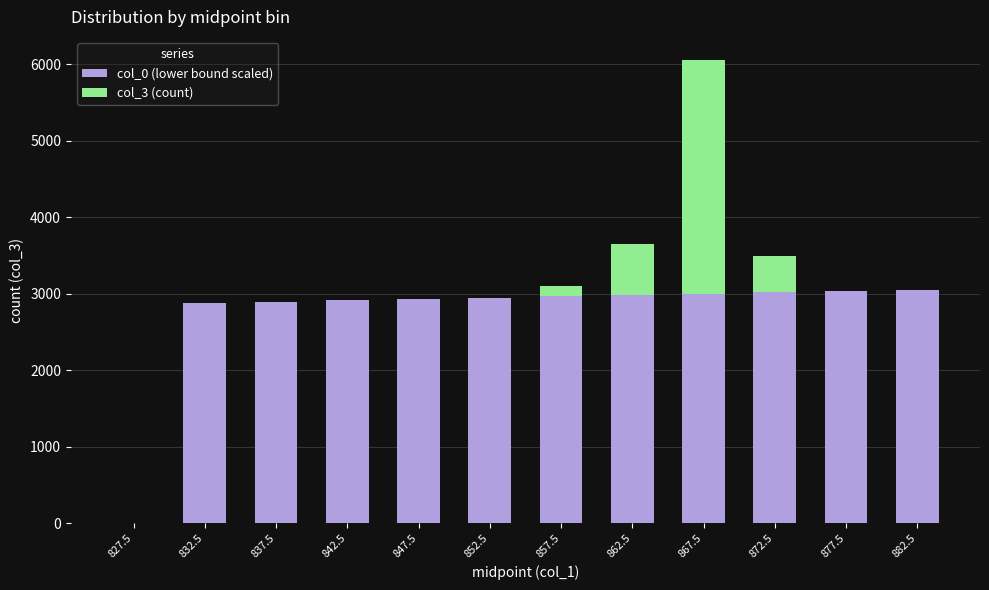

What are all the series names shown in the legend?

col_0 (lower bound scaled), col_3 (count)